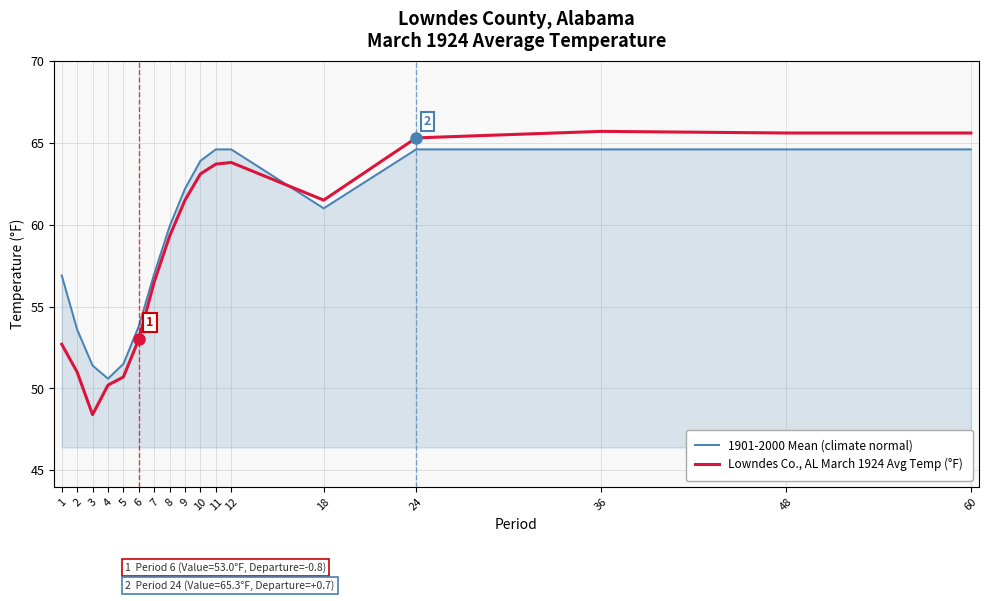

True or false: 1901-2000 Mean (climate normal) has a value of 64.6 at 36.

True